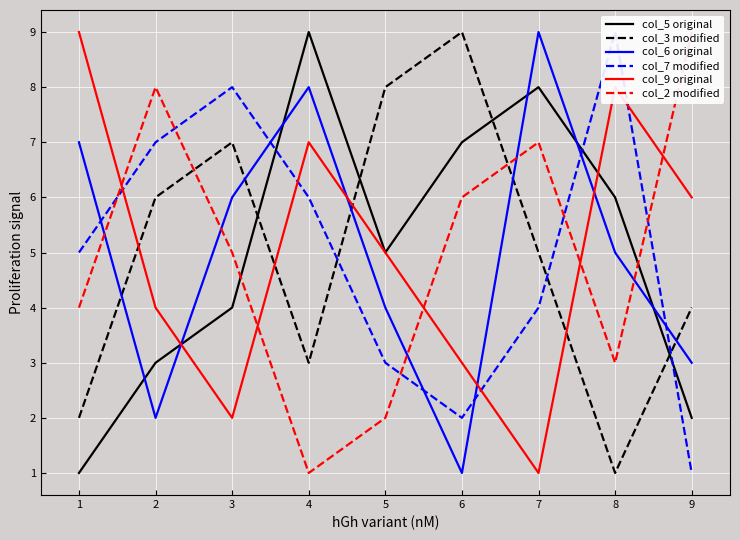

Which series ends up on top after the final intersection of col_6 original and col_7 modified?

col_6 original